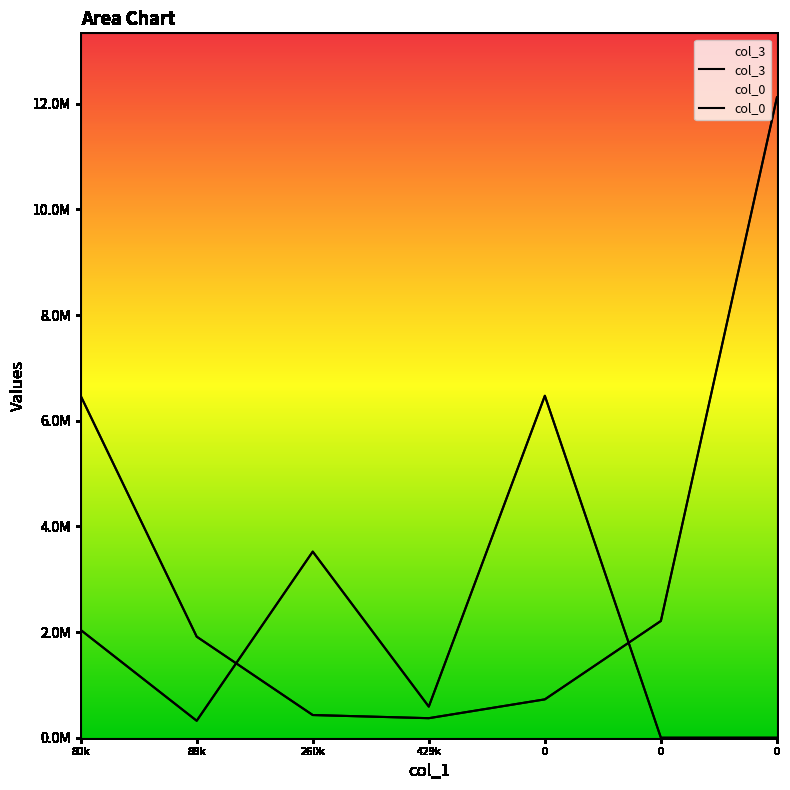

List the labels in order of col_0 value, largest first.

0, 260k, 80k, 429k, 88k, 0, 0